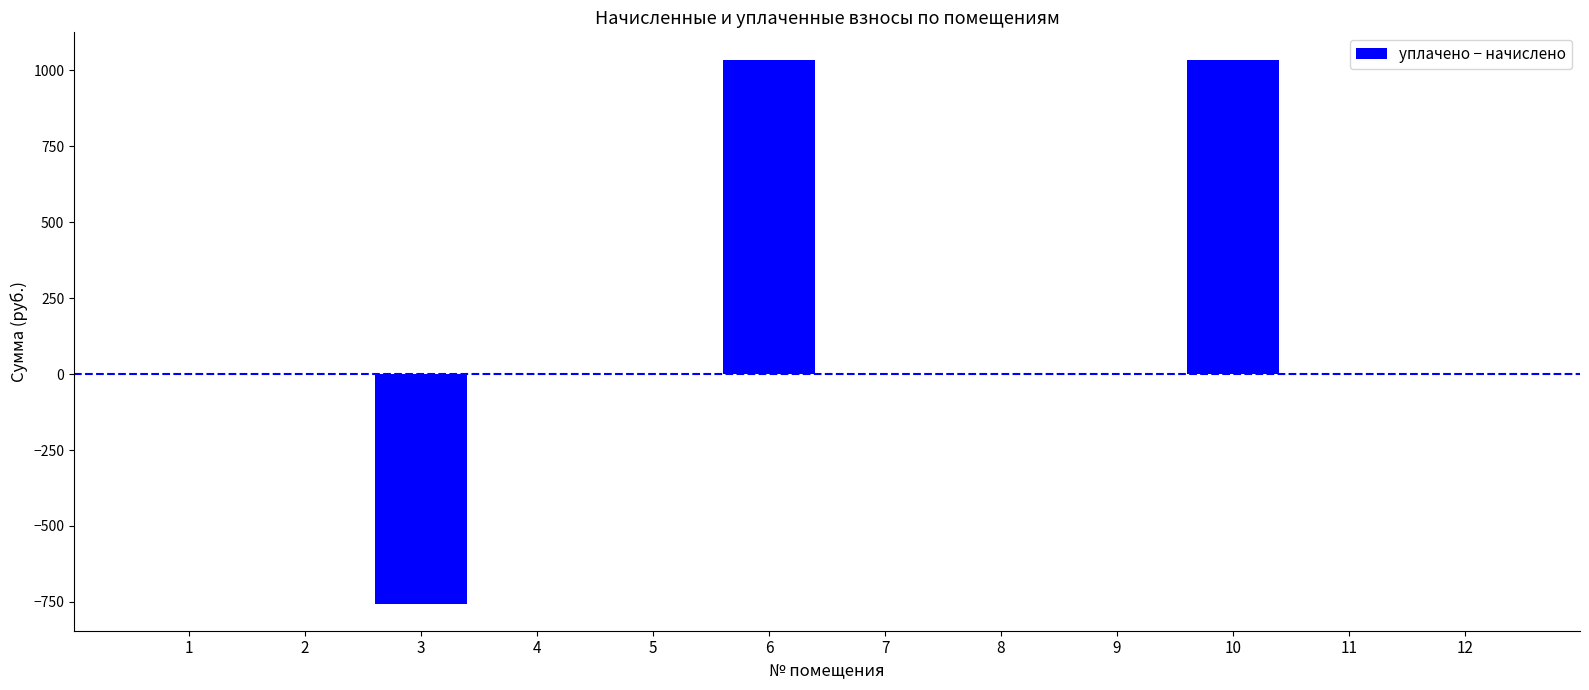

What is the sum of all values?

1314.9